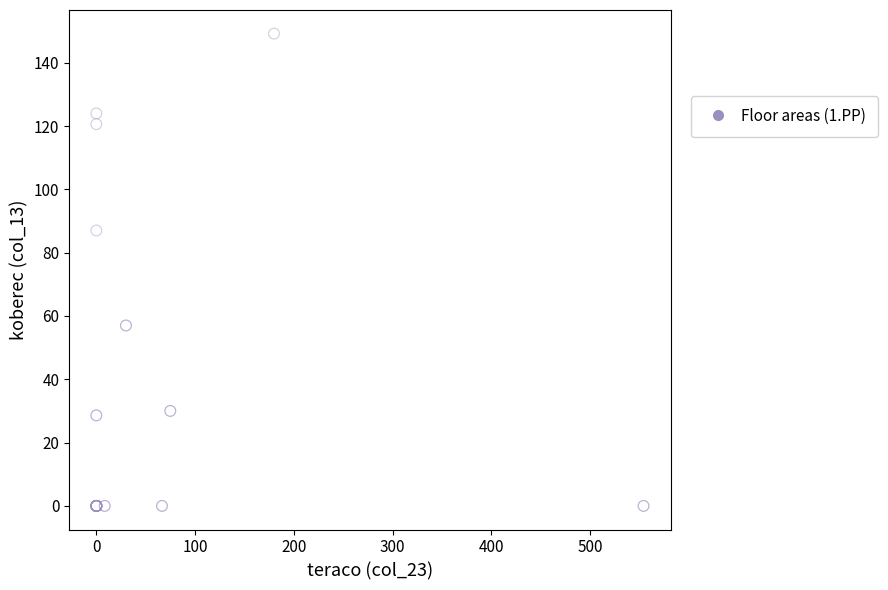

What Y value in the scatter plot is closest to 74?

87.0